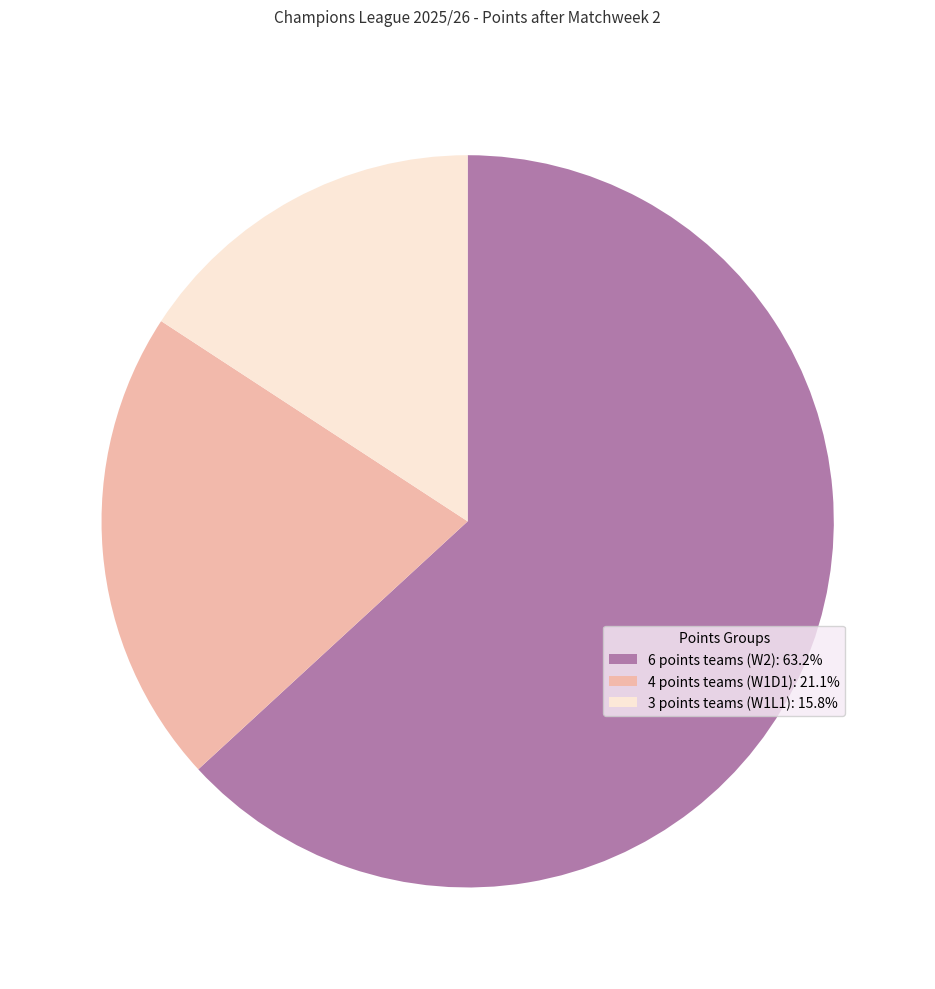

Combined, do 6 points teams (W2): 63.2% and 3 points teams (W1L1): 15.8% account for over 50%?

Yes